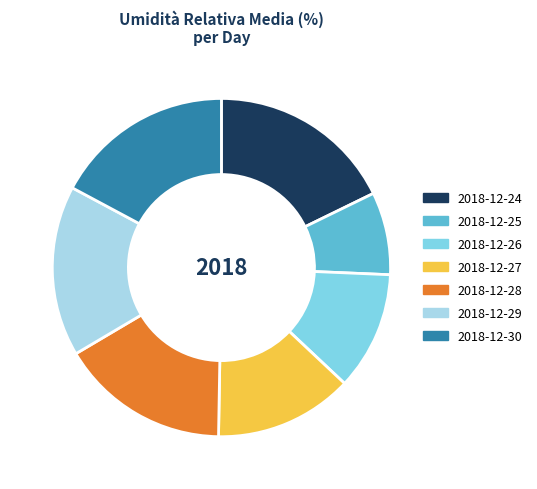

True or false: 2018-12-27 accounts for 13% of the total.

True